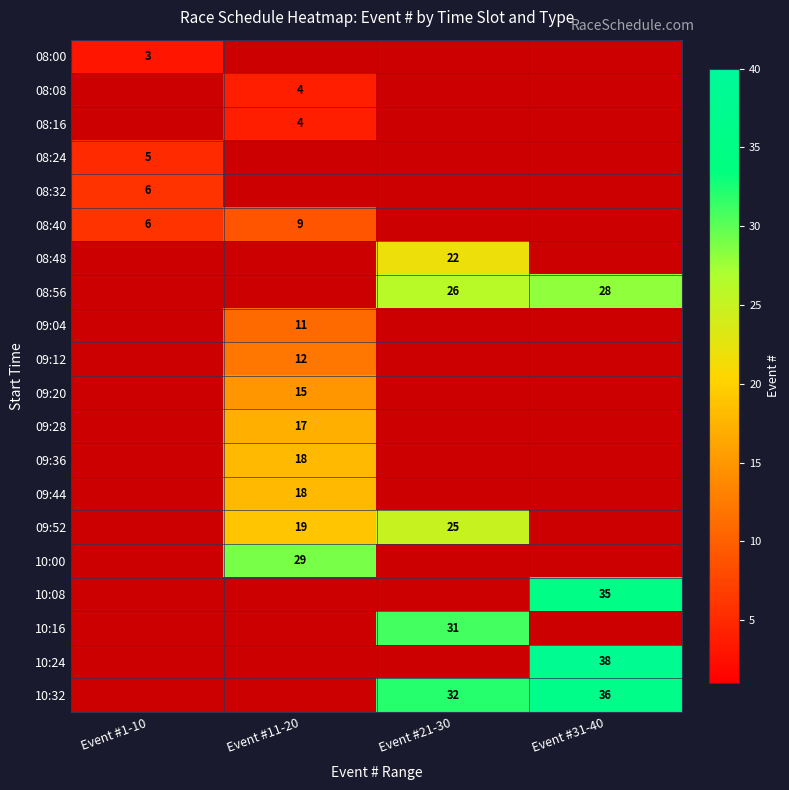

What is the difference between the highest and lowest values at Event #1-10?

3.0